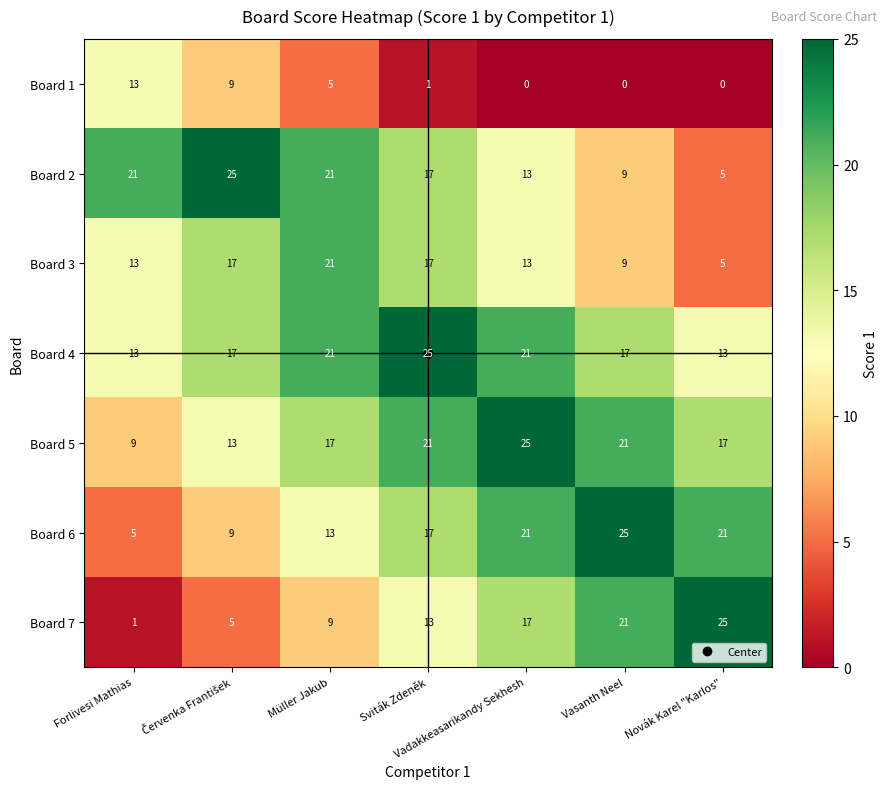

Count the Board 2 values in the range 9 to 21.

5